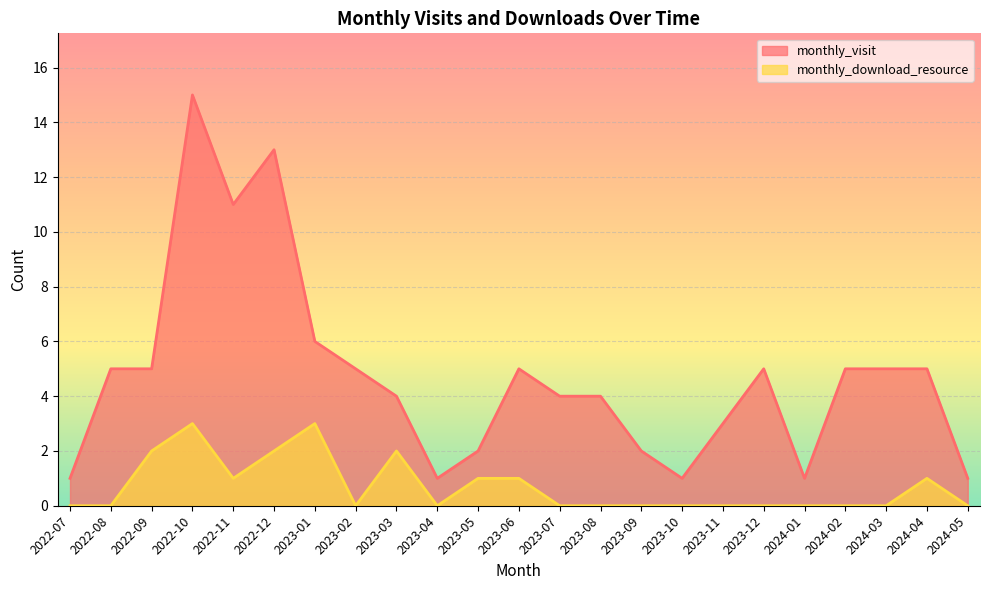

List the series in order of their overall mean, highest first.

monthly_visit, monthly_download_resource